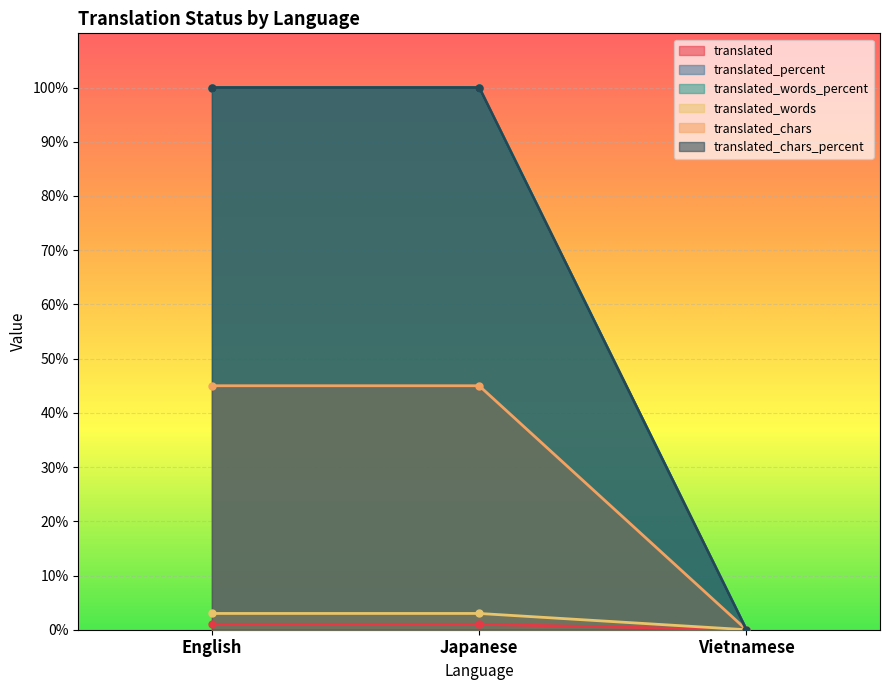

The translated_words series shows 4 at English. True or false?

False